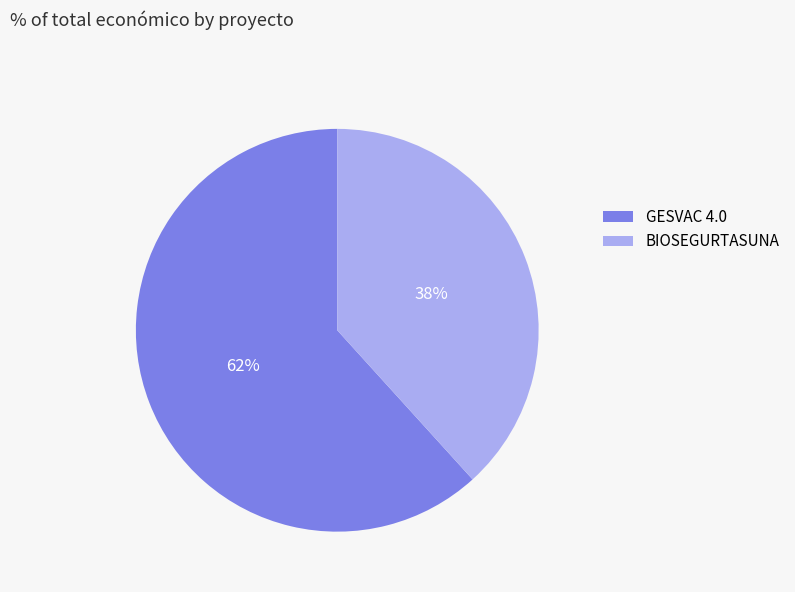

What is the largest slice in the pie chart?

GESVAC 4.0